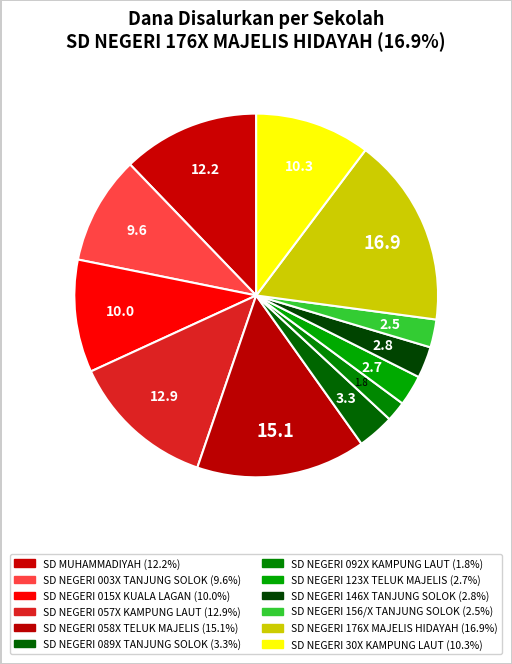

Does SD NEGERI 146X TANJUNG SOLOK represent more than half of the total?

No